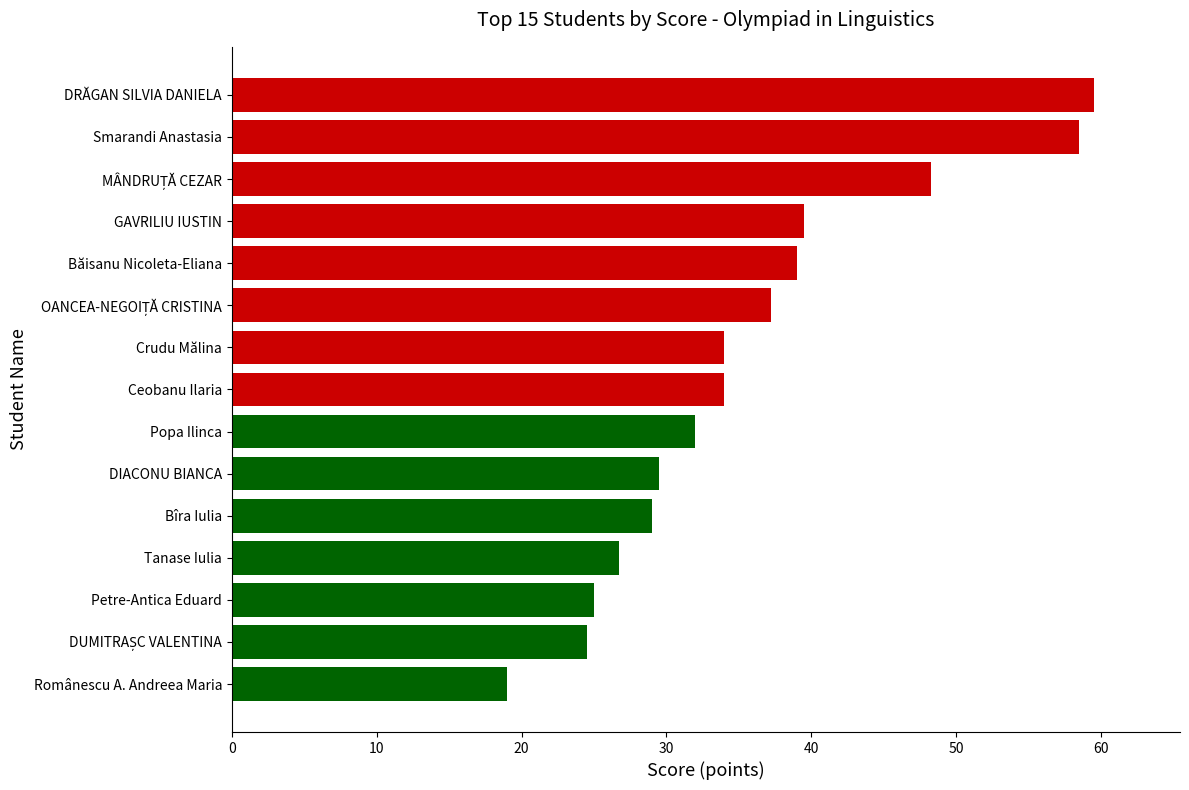

What is the difference between the maximum and minimum values?

40.5